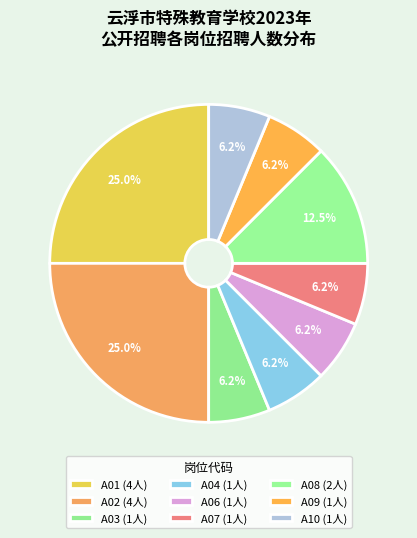

Rank the categories by value from highest to lowest.

A01, A02, A08, A03, A04, A06, A07, A09, A10